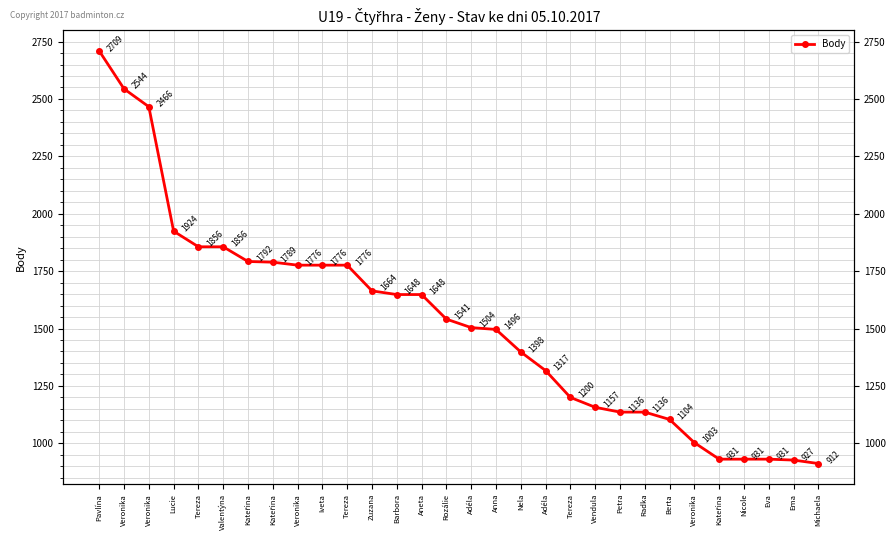

Read the value at Veronika, to the nearest 10.

1780